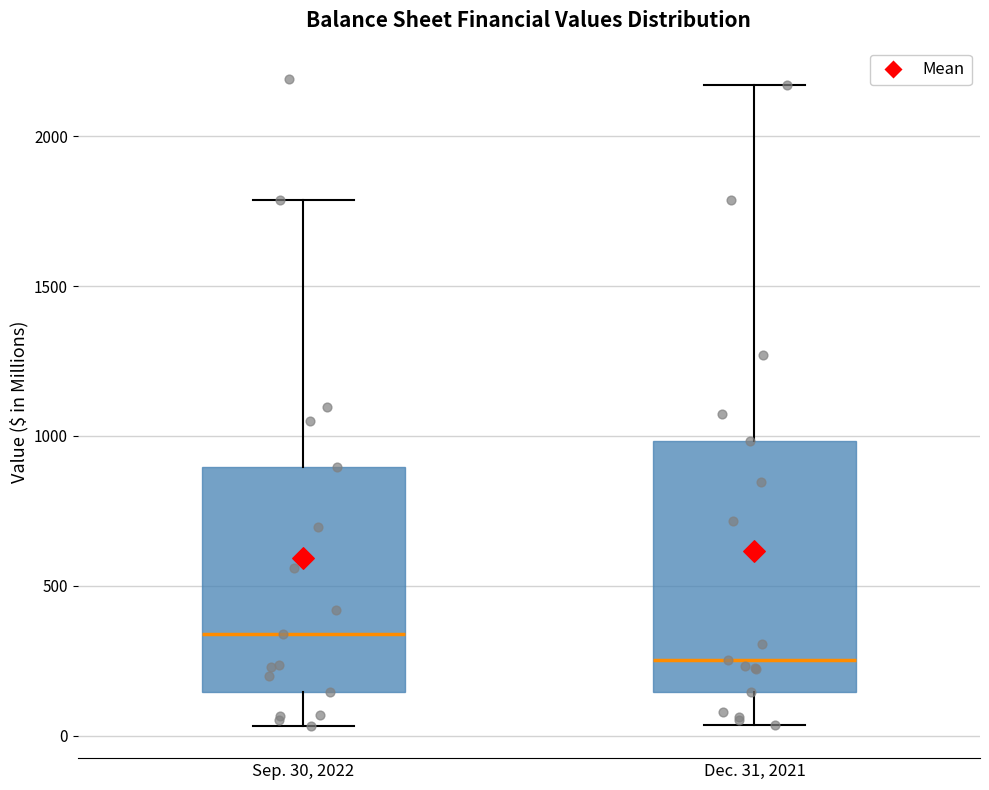

Reading left to right, transcribe this box plot: for each box, give where its median line is, the range the box spans, and where its two whiskers end, as read against the y-axis. The values are not printed on the chart, so give them approximately, as read against the axis.

Sep. 30, 2022: median 350, box 150 to 900, whiskers 50 to 1800
Dec. 31, 2021: median 250, box 150 to 1000, whiskers 50 to 2150